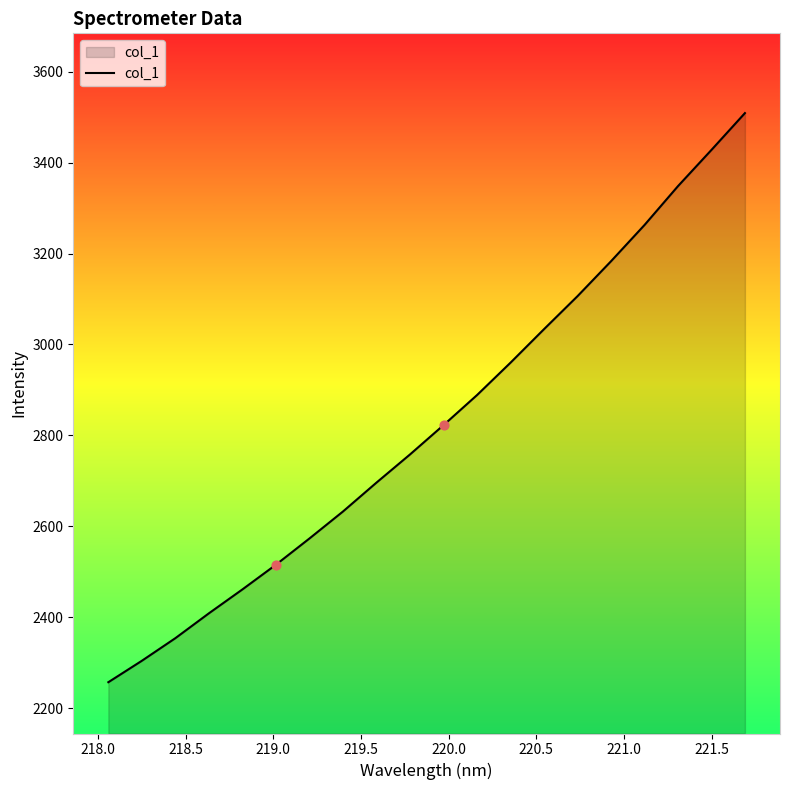

What is the difference between the maximum and minimum values?

1251.9